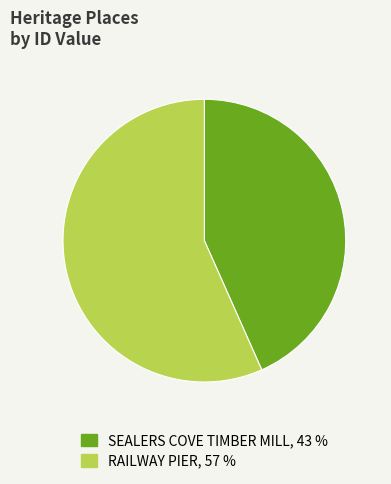

Approximately how many times larger is the value at RAILWAY PIER compared to SEALERS COVE TIMBER MILL?

1.3